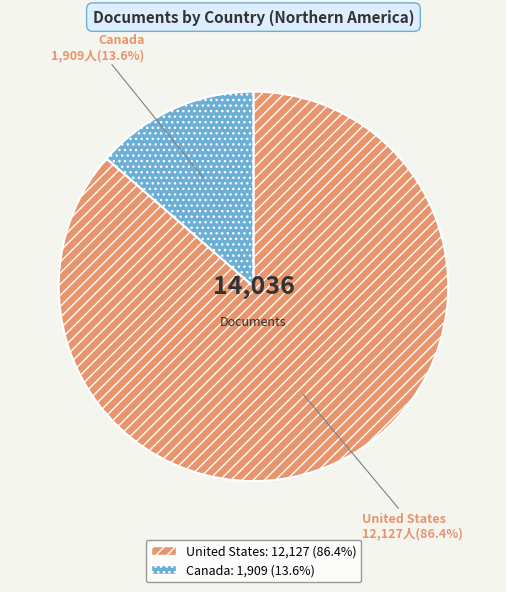

What percentage is NOT represented by United States?

13.6%